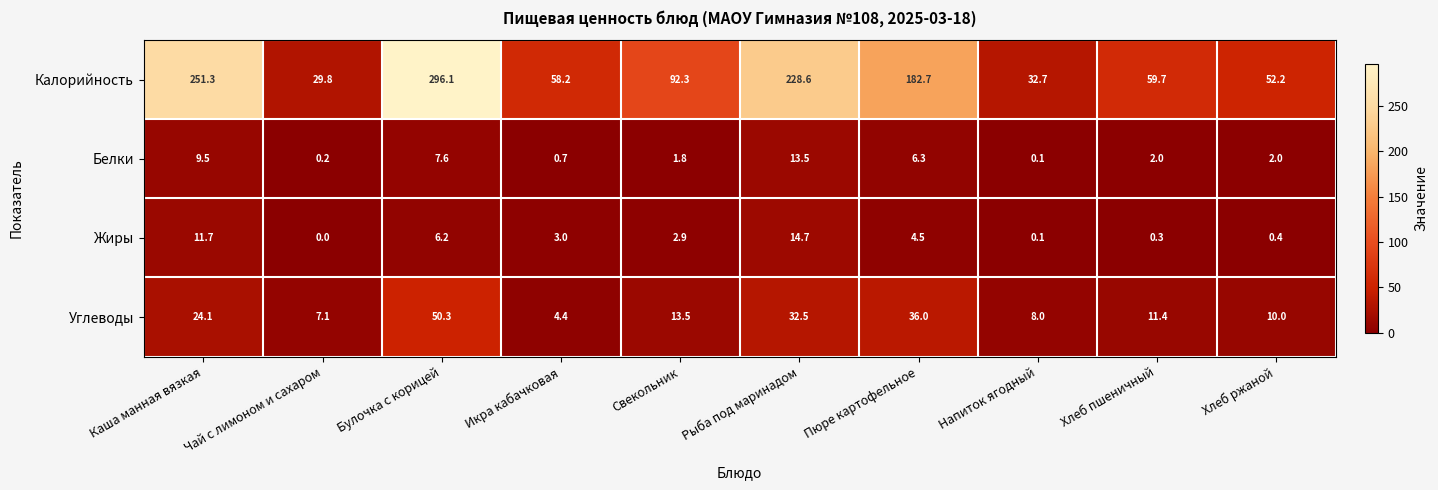

Between Рыба под маринадом and Пюре картофельное, which series saw the biggest shift?

Калорийность